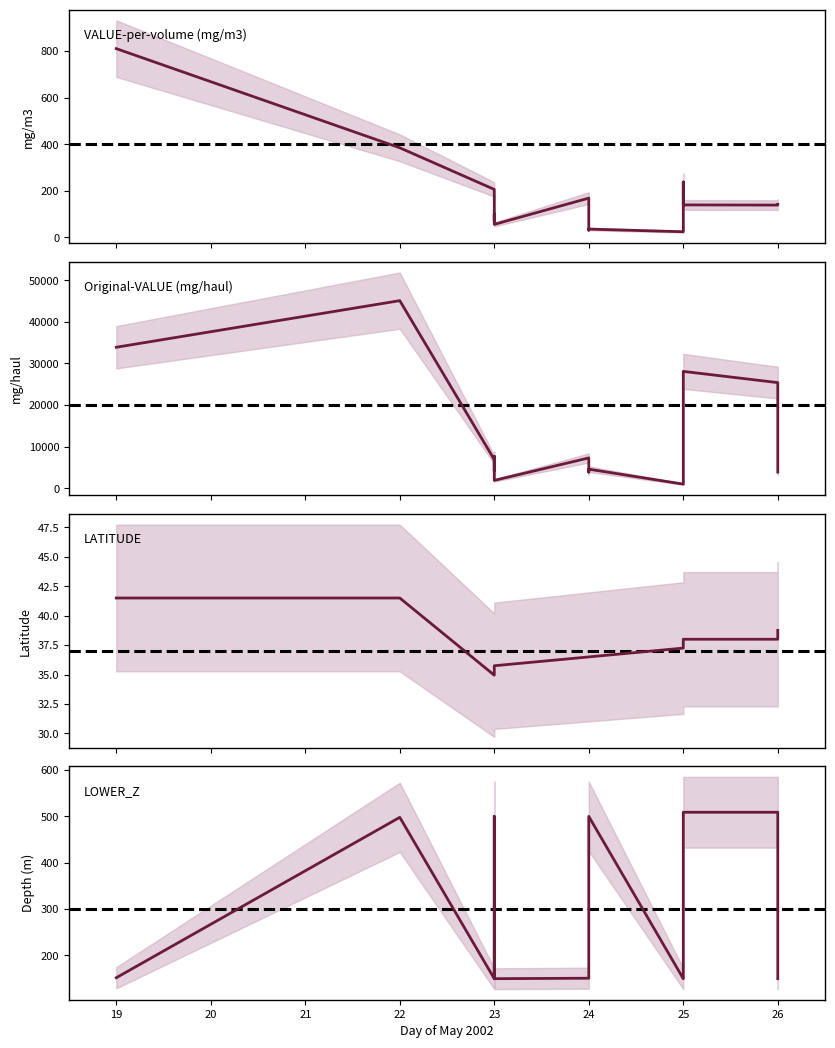

Reading left to right, transcribe all the data shown in this chart.

VALUE-per-volume (mg/m3): 811.0	384.8	206.0	71.2	101.0	55.7	168.6	31.0	35.5	24.0	237.9	139.4	138.6	141.8
Original-VALUE (mg/haul): 33900.0	45100.0	6900.0	4200.0	7700.0	1900.0	7300.0	3900.0	4600.0	1000.0	7400.0	28100.0	25400.0	3900.0
LATITUDE: 41.5	41.5	35.0	35.0	35.0	35.8	36.5	36.5	36.5	37.2	38.0	38.0	38.0	38.8
LOWER_Z: 152.0	498.0	150.0	500.0	500.0	150.0	151.0	500.0	500.0	150.0	151.0	509.0	509.0	150.0